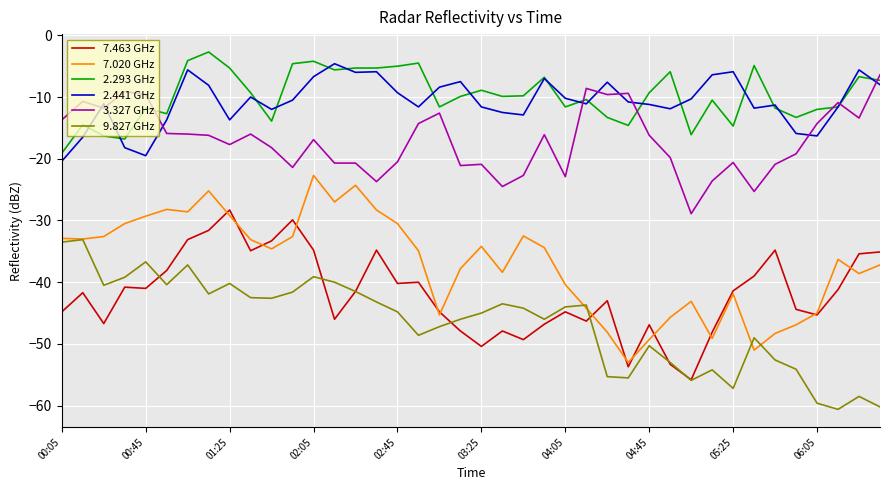

True or false: 3.327 GHz and 9.827 GHz cross at least once.

False